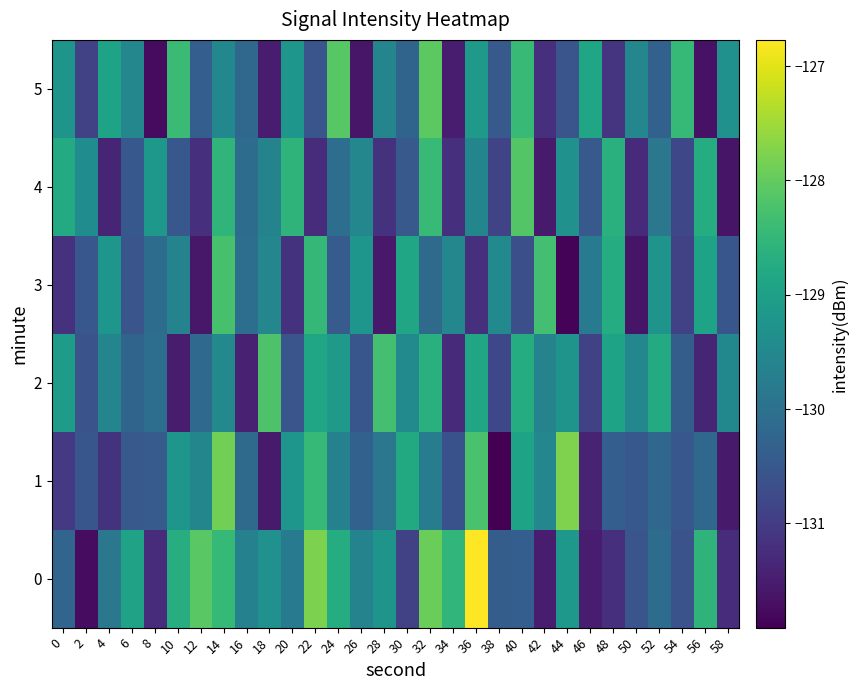

Which label corresponds to the largest value in the chart?

36